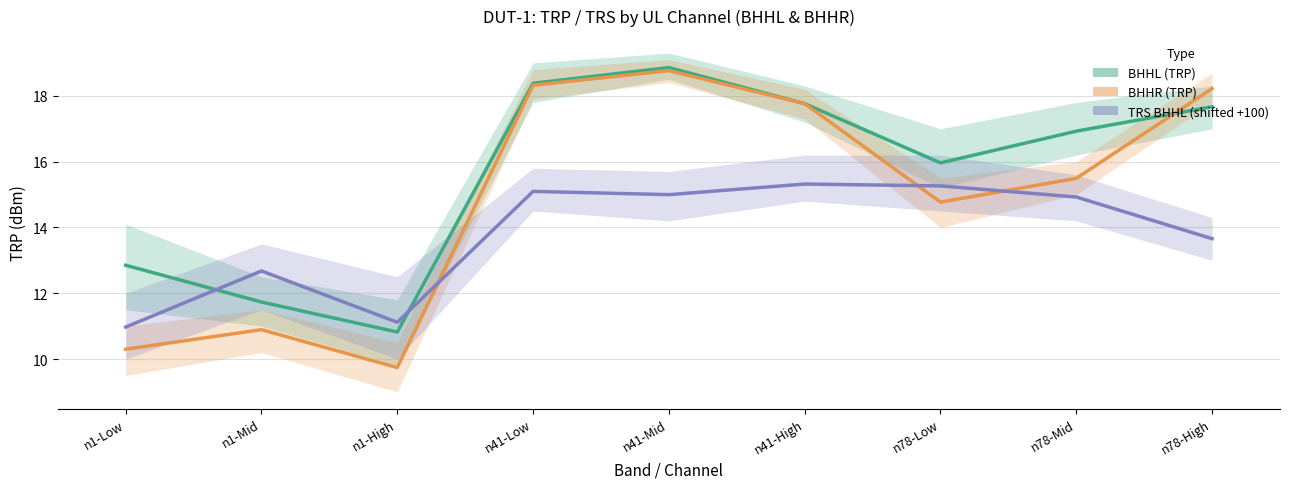

What is the value of the TRS BHHL (shifted +100) point at the 5th from the left?

15.0